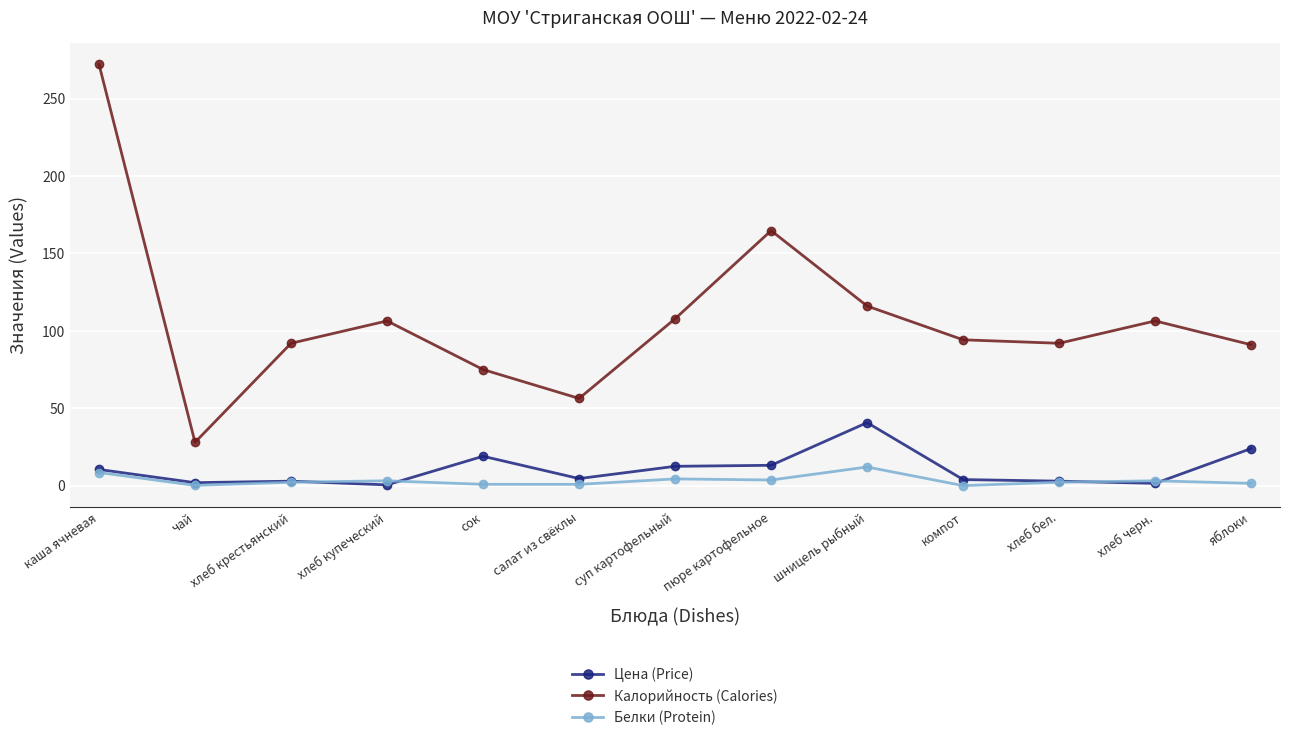

List the series in order of their peak value, highest first.

Калорийность (Calories), Цена (Price), Белки (Protein)